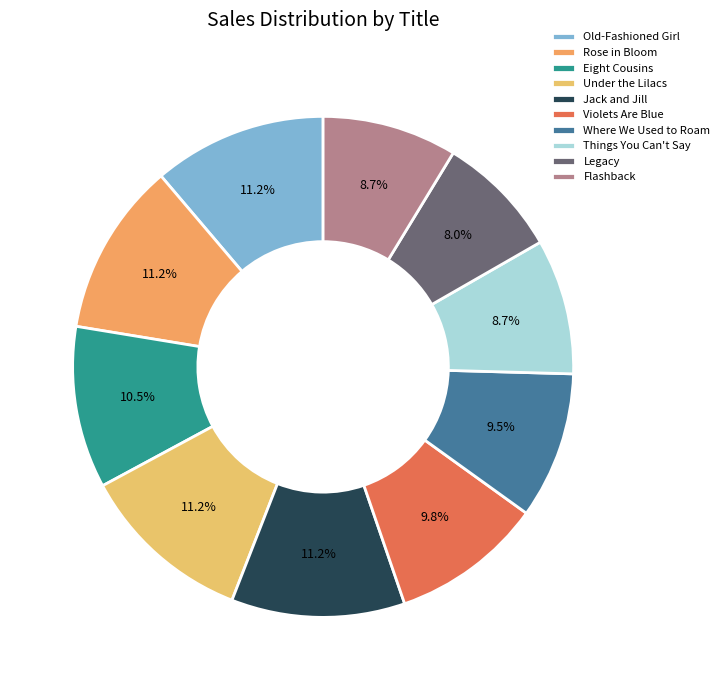

Count the number of slices in the pie.

10